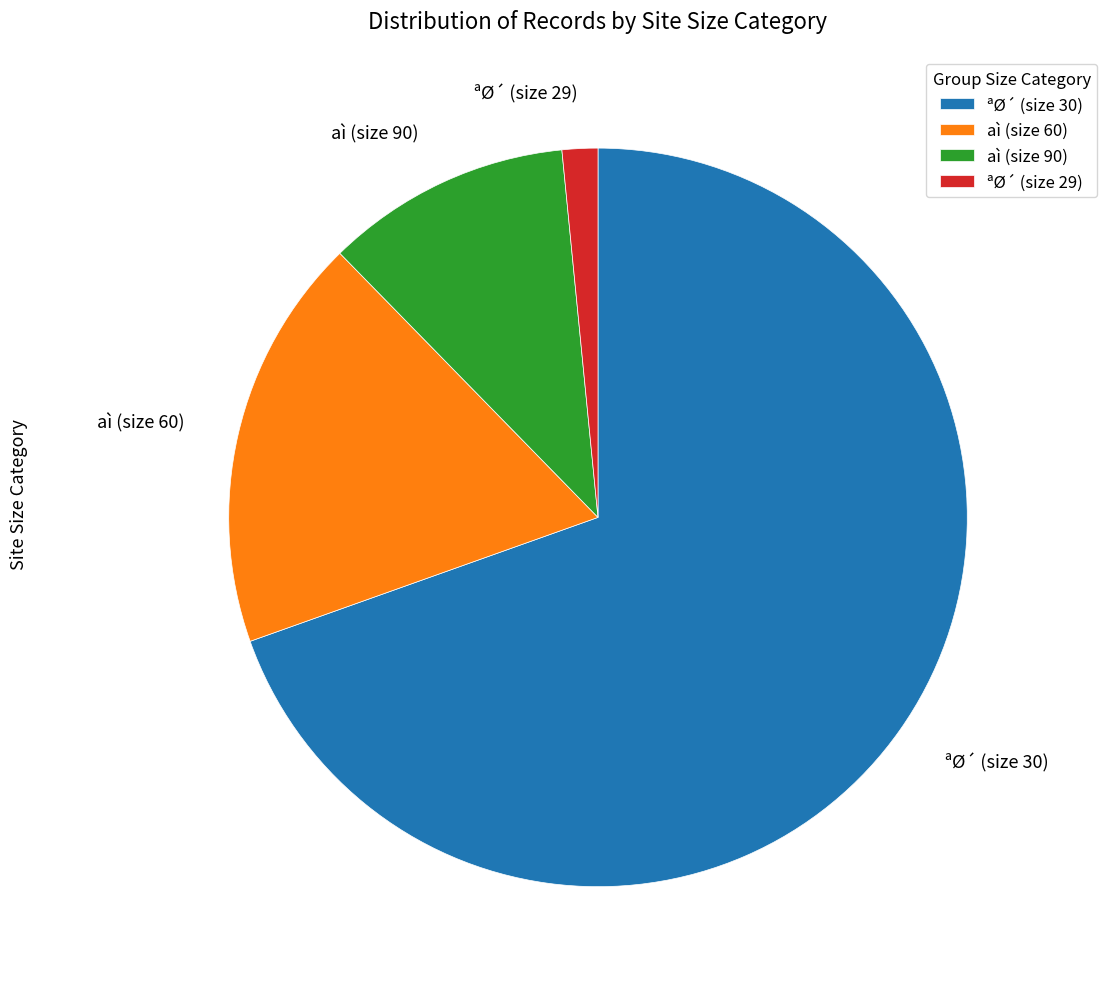

Does ªØ´ (size 30) represent more than half of the total?

Yes